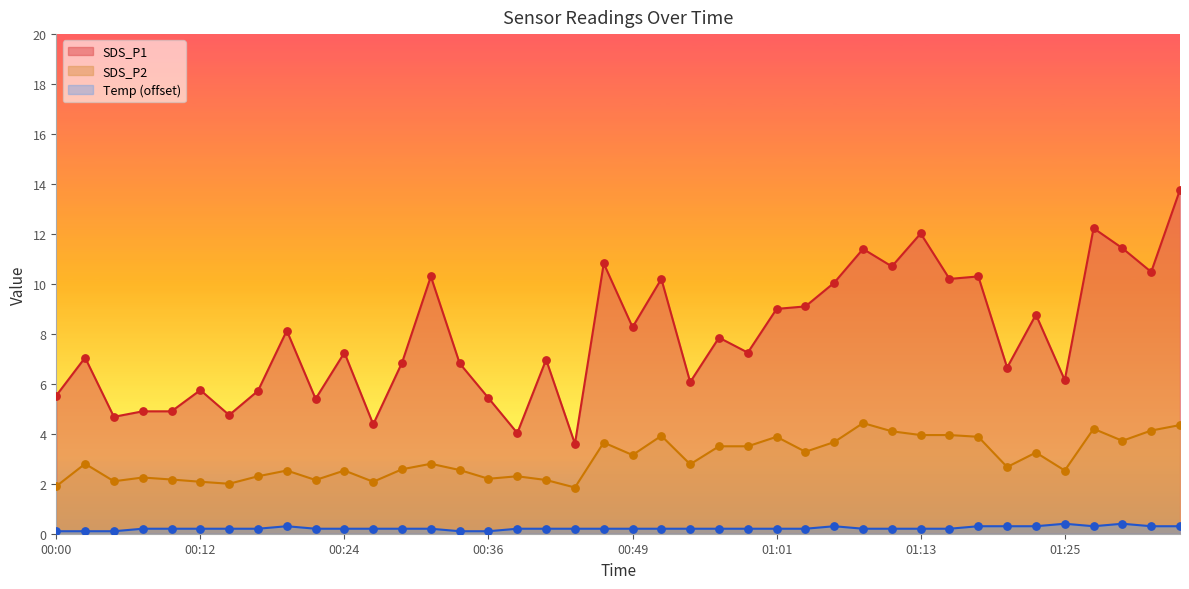

Which series has the largest total across all categories?

SDS_P1